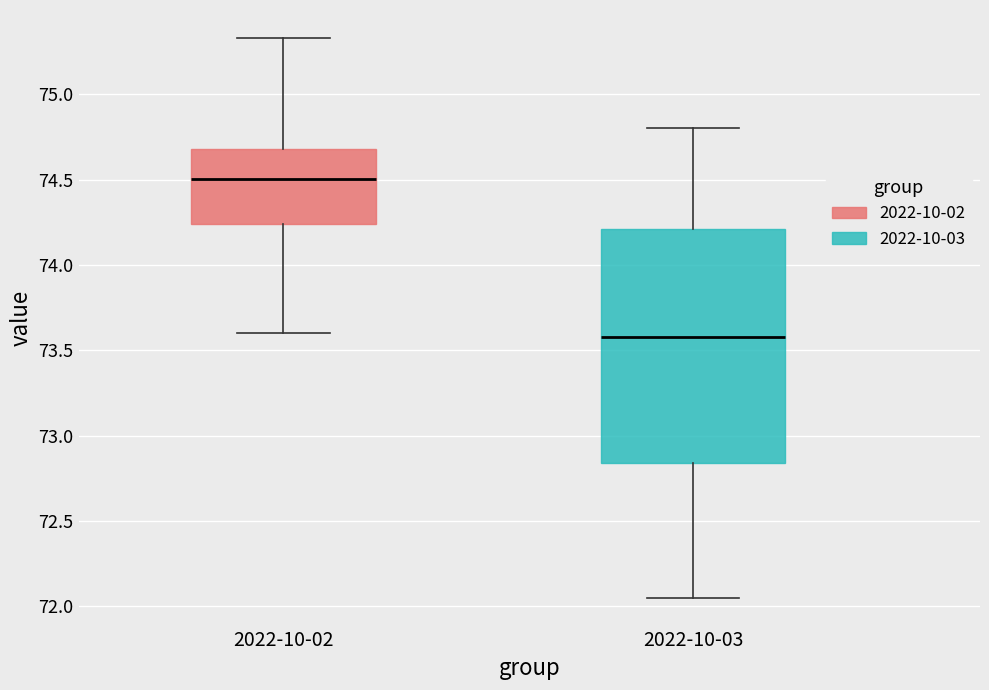

Which box has the lowest median line?

2022-10-03